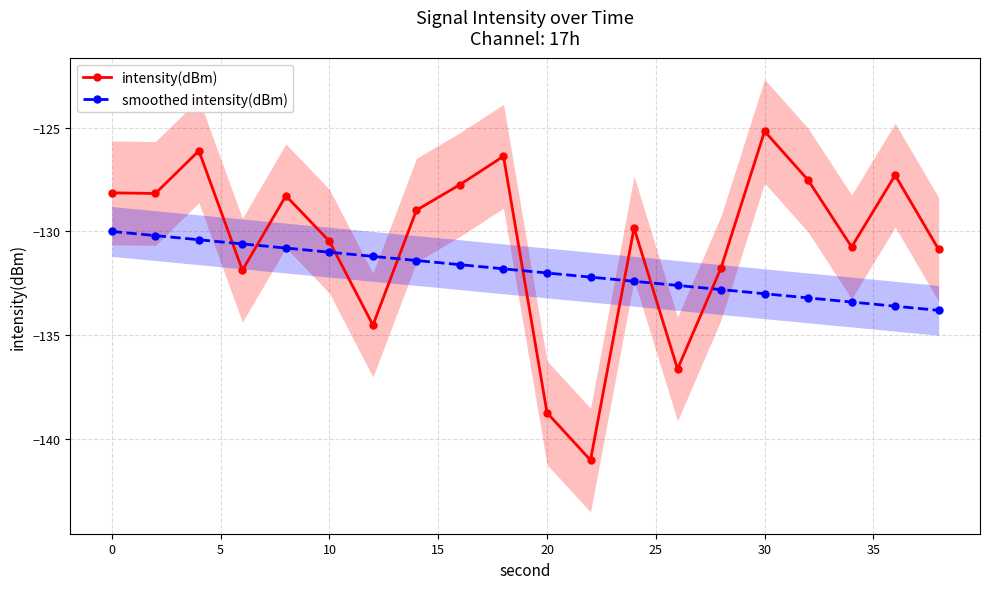

At which label does intensity(dBm) reach its peak?

30